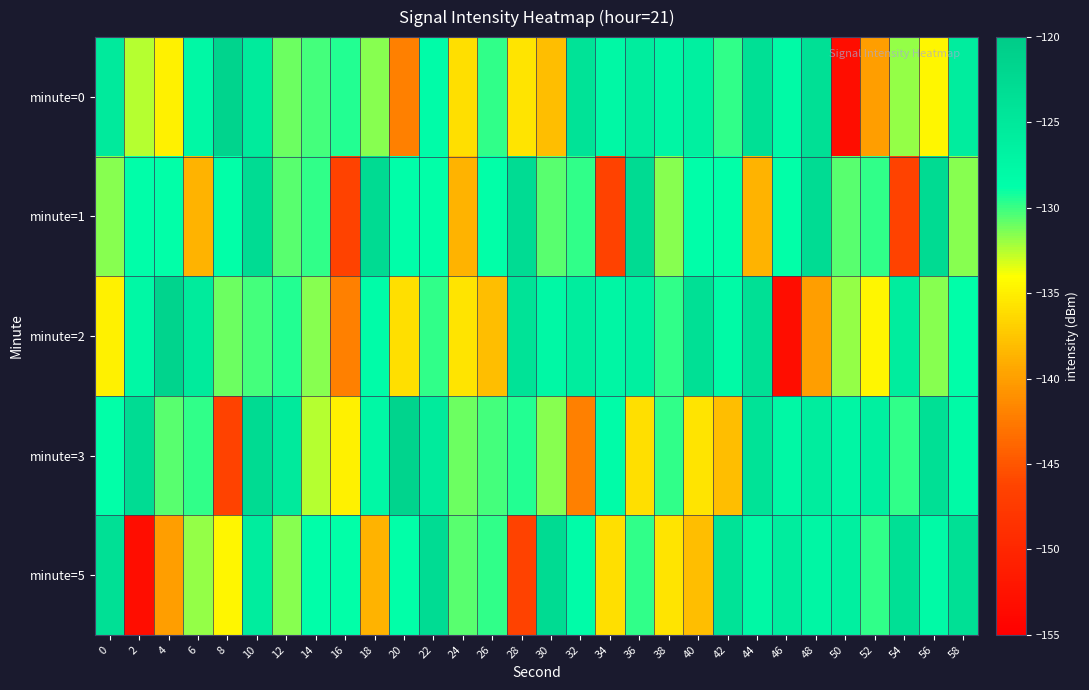

Count the number of categories in the chart.

30